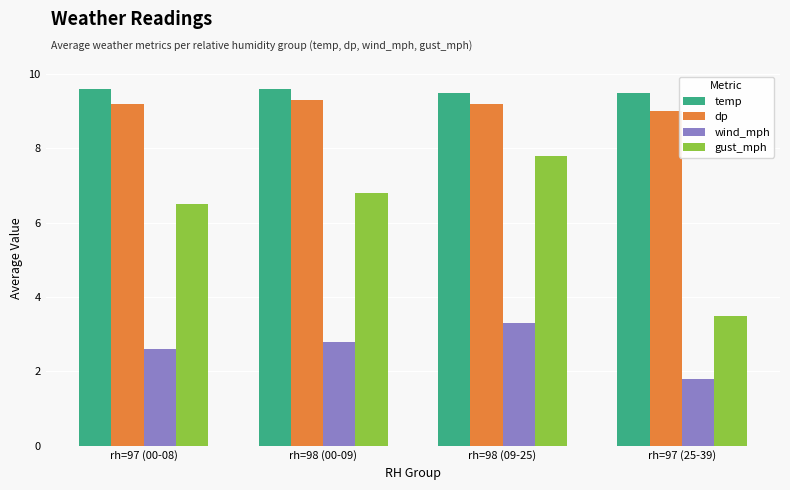

Reading left to right, transcribe all the data shown in this chart.

temp: 9.6	9.6	9.5	9.5
dp: 9.2	9.3	9.2	9.0
wind_mph: 2.6	2.8	3.3	1.8
gust_mph: 6.5	6.8	7.8	3.5